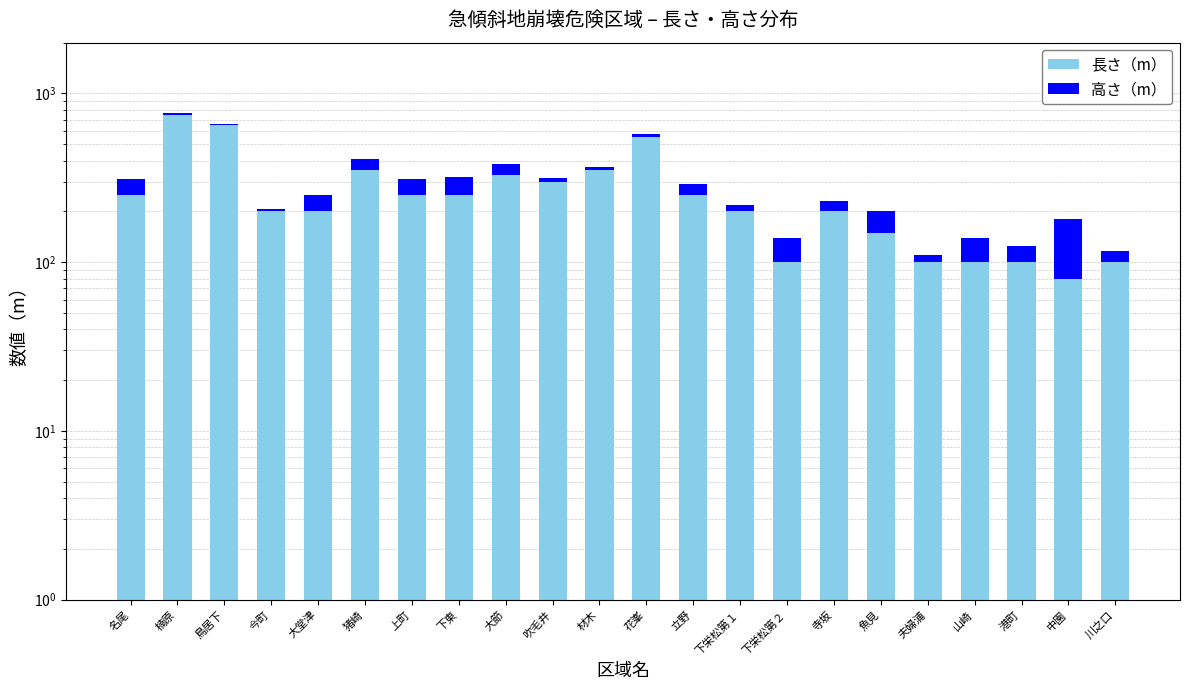

Between 川之口 and 立野, which is larger?

立野